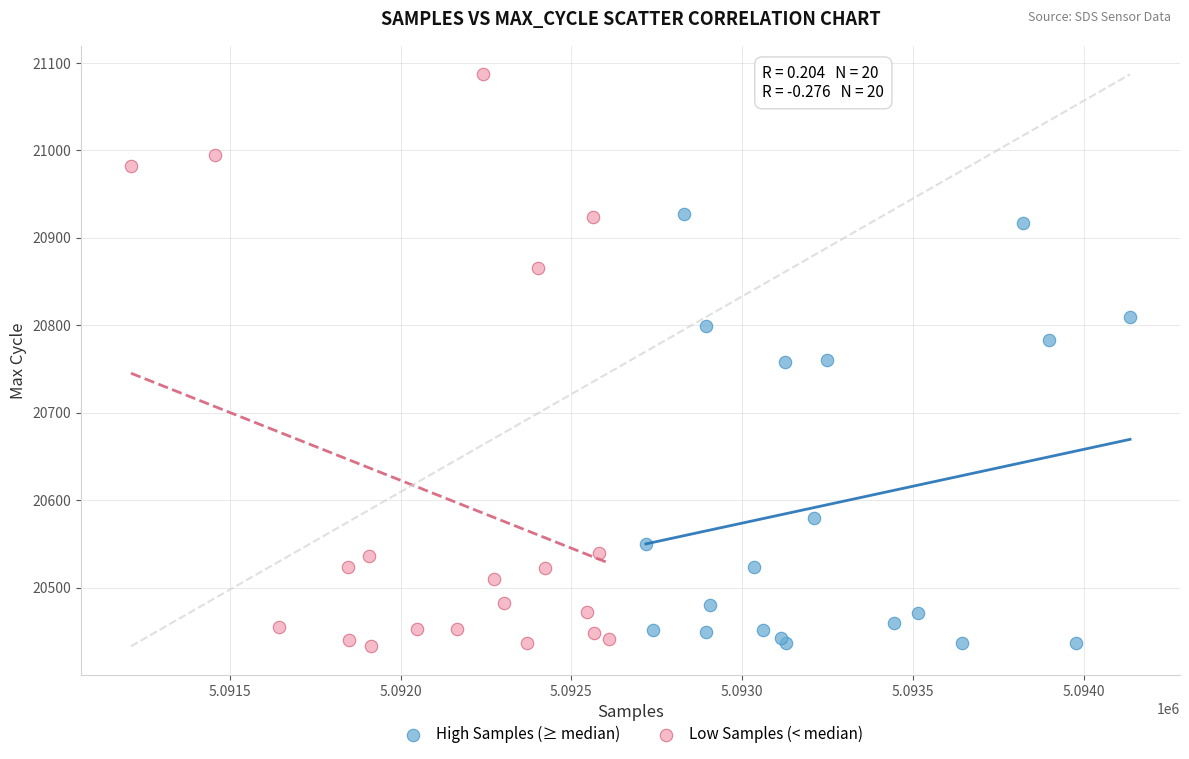

What are all the series names shown in the legend?

High Samples (≥ median), Low Samples (< median)